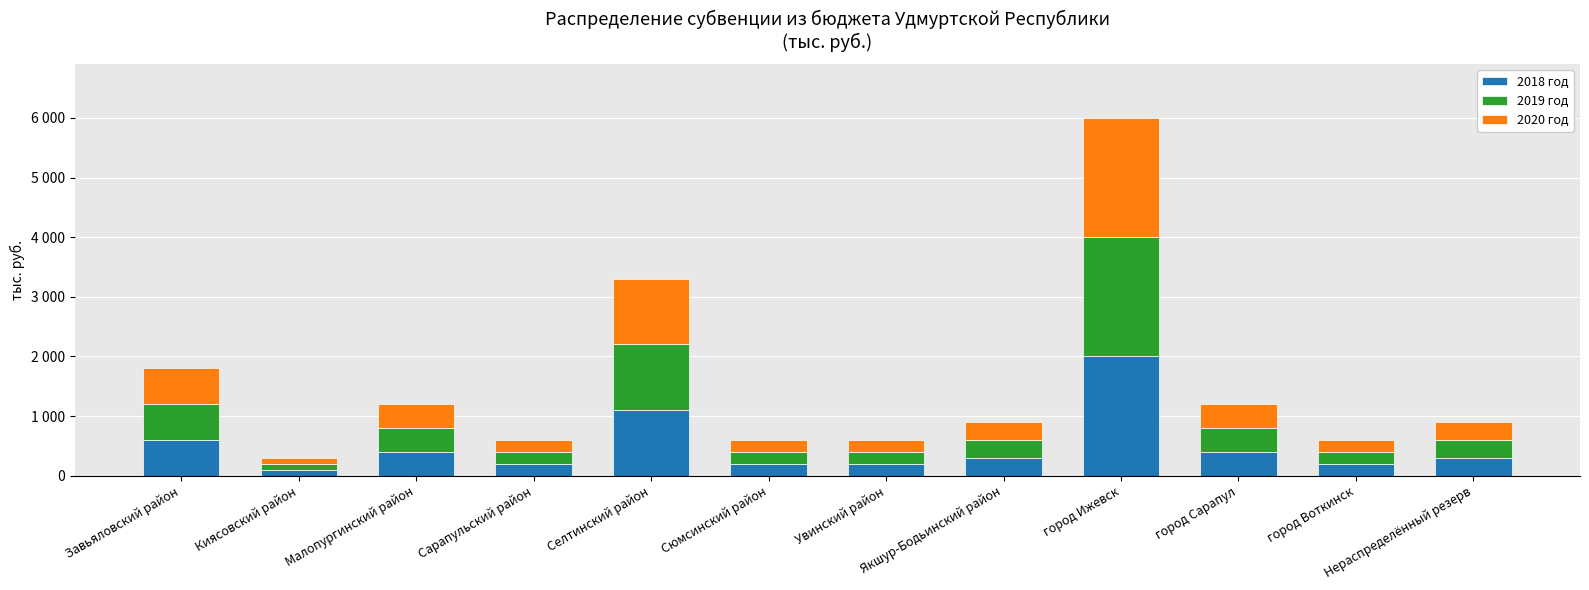

Are the bars horizontal?

No